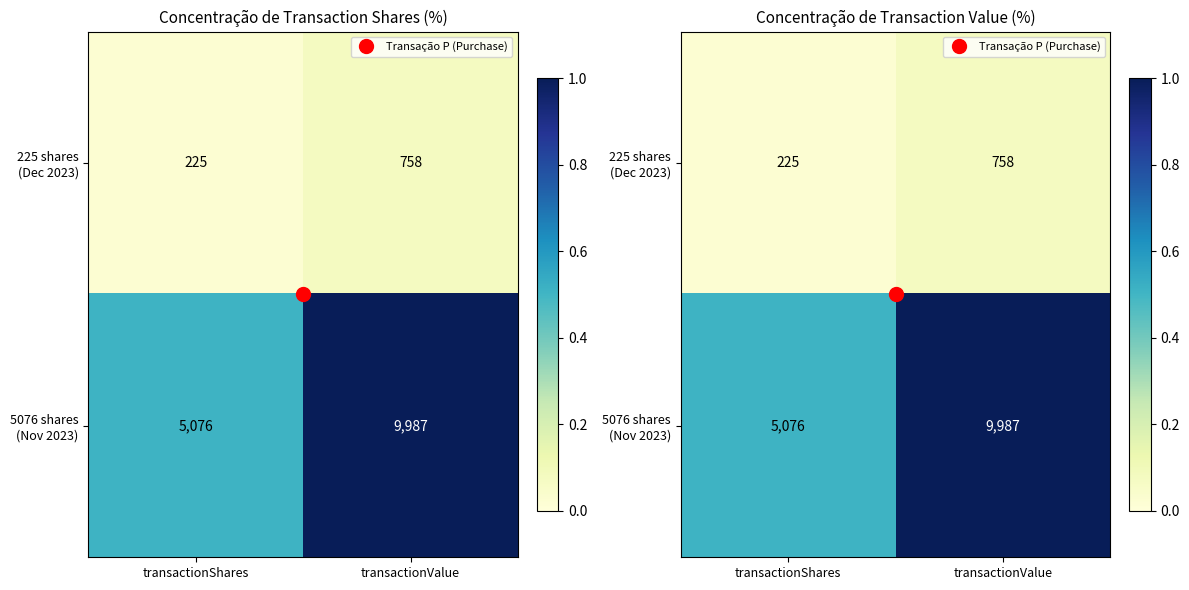

Is the value of 5076 shares (Nov 2023) at transactionValue greater than the value of 225 shares (Dec 2023) at transactionValue?

Yes